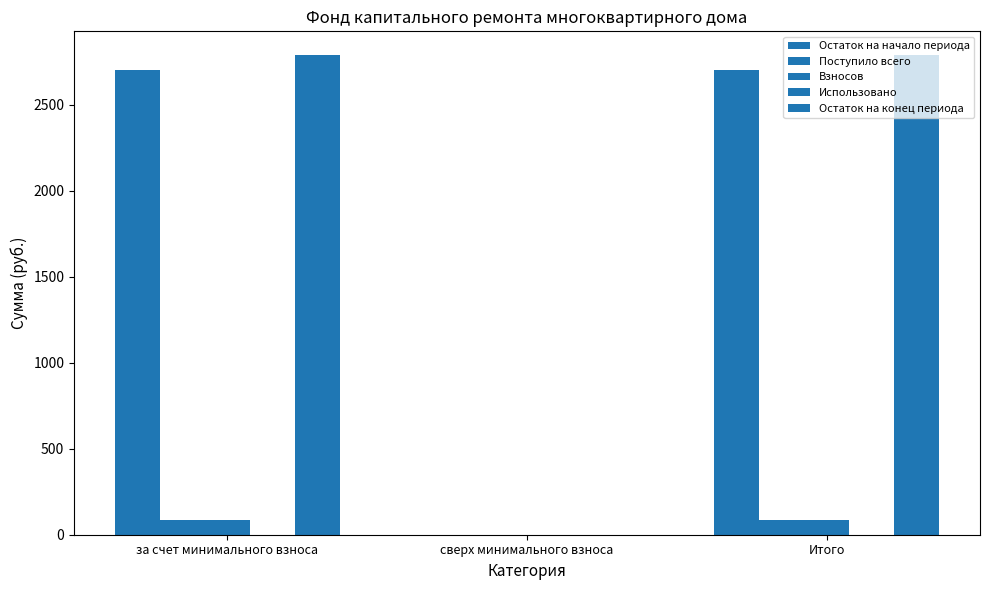

What is the difference between the maximum and minimum values in the Поступило всего series?

86.4